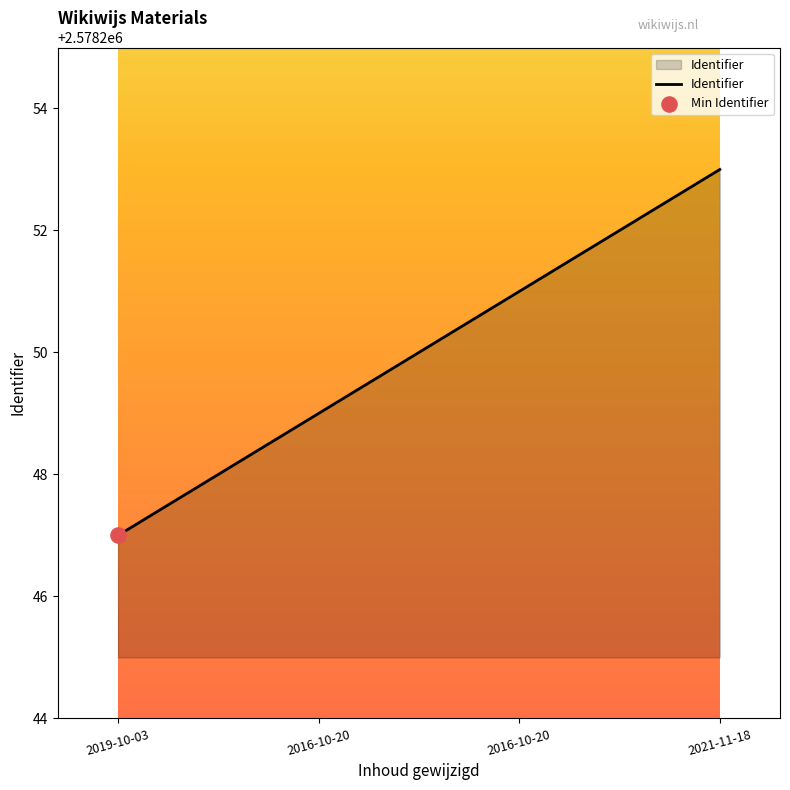

Approximately how many times larger is the value at 2019-10-03 compared to 2016-10-20?

1.0